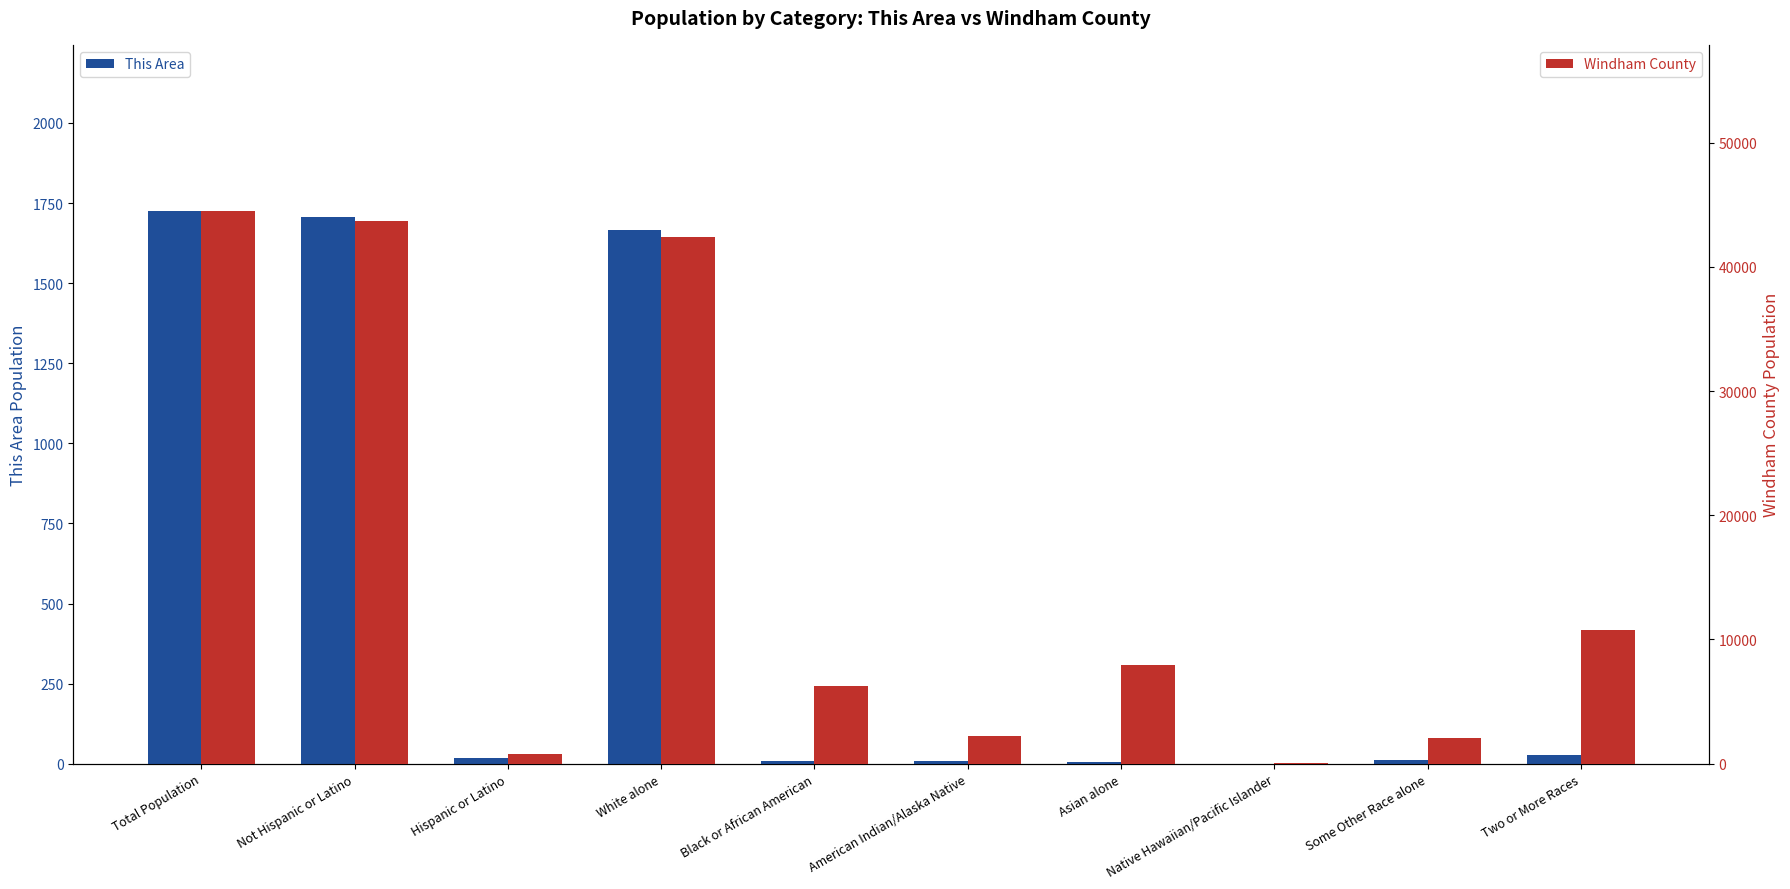

What is the greatest value displayed?

44513